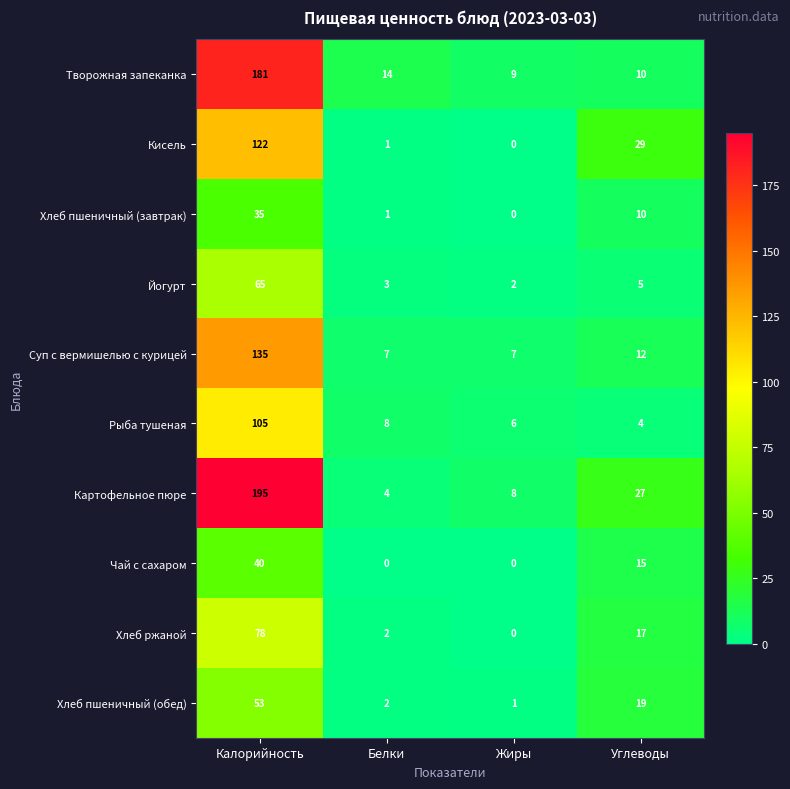

Which series has the largest range (max minus min)?

Картофельное пюре